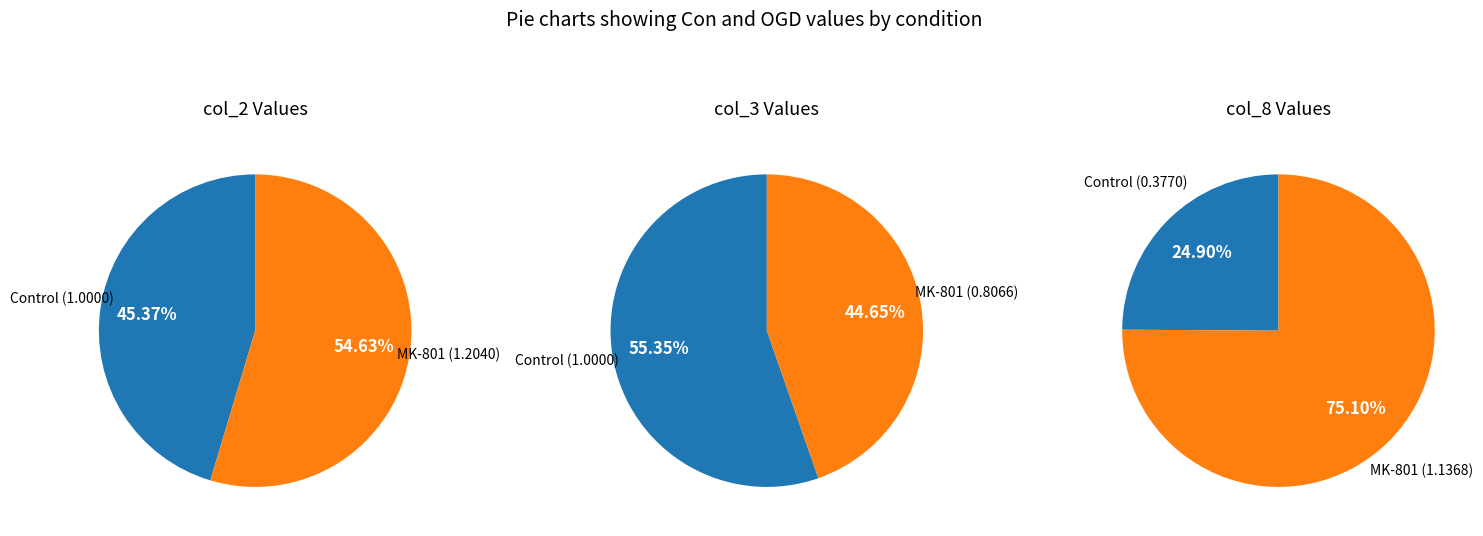

Do 6 and 5 together represent more than half of the pie?

No